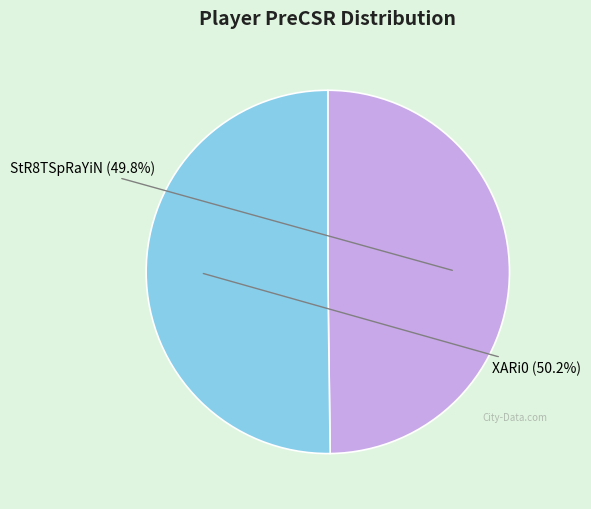

Is there any slice that represents more than half of the pie?

Yes